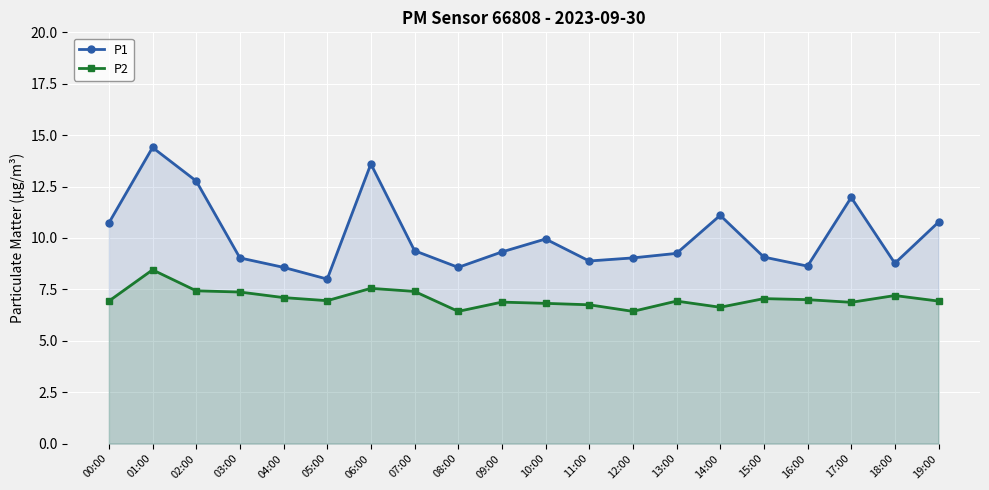

Is the value of P2 at 18:00 greater than the value of P1 at 17:00?

No